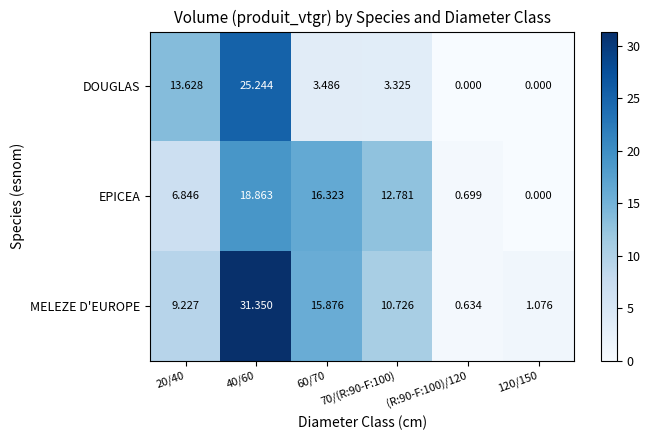

Which series has the largest total across all categories?

MELEZE D'EUROPE